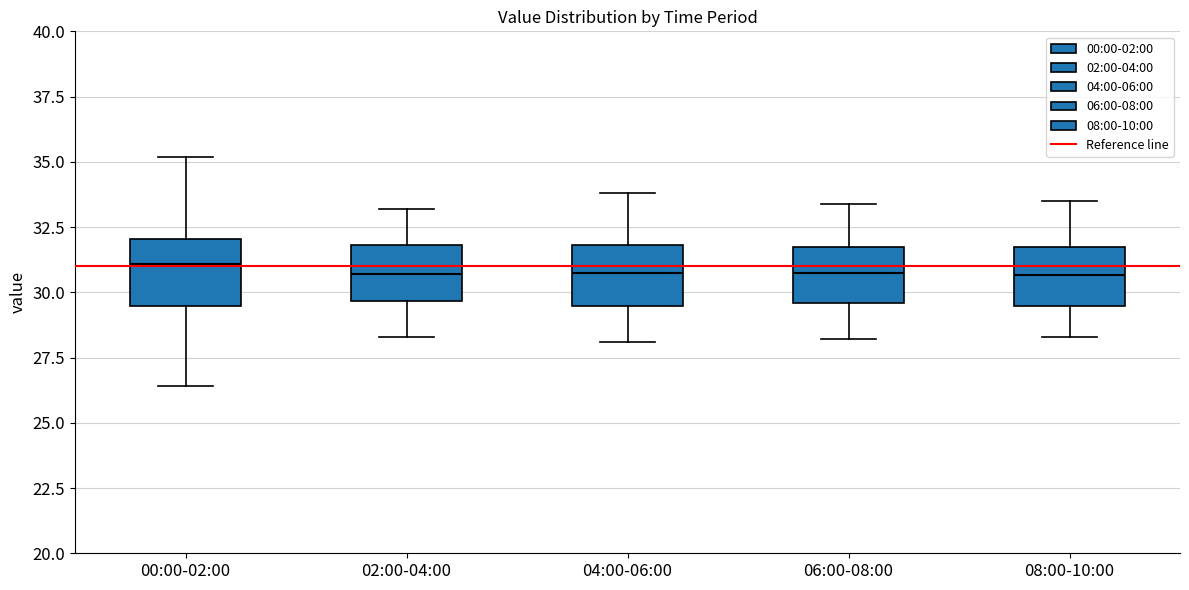

Where is the lower edge of the box for 00:00-02:00 on the y-axis? The values are not printed on the chart, so give them approximately, as read against the axis.

29.5